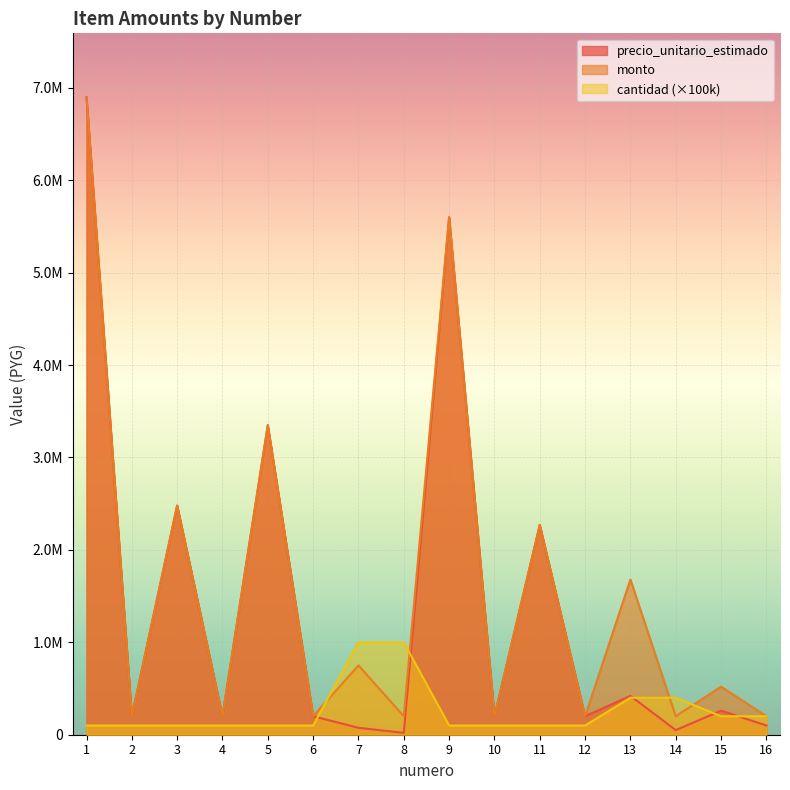

How many data points in monto are less than 520000?

8